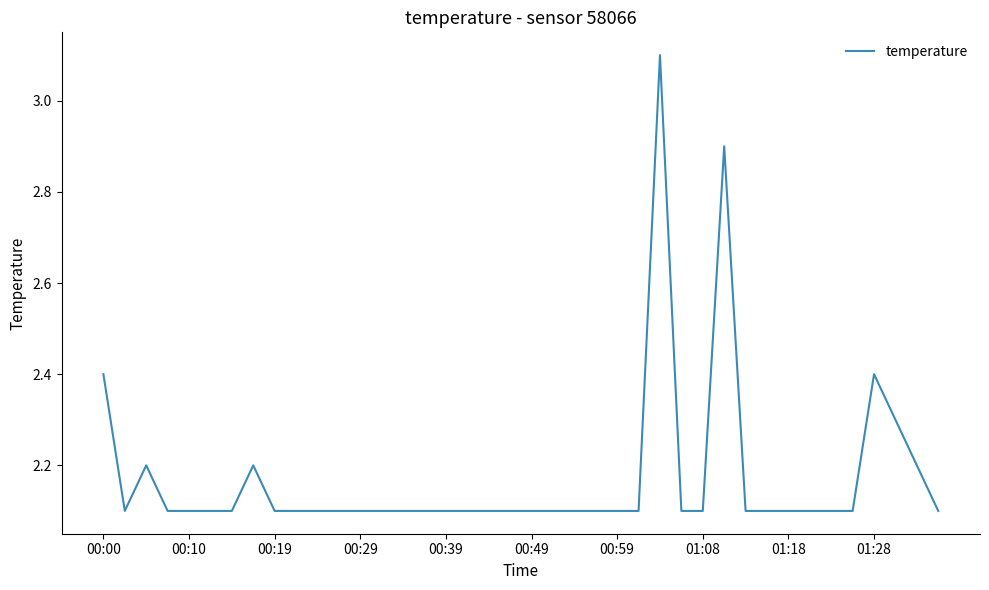

What is the minimum value shown in the chart?

2.1